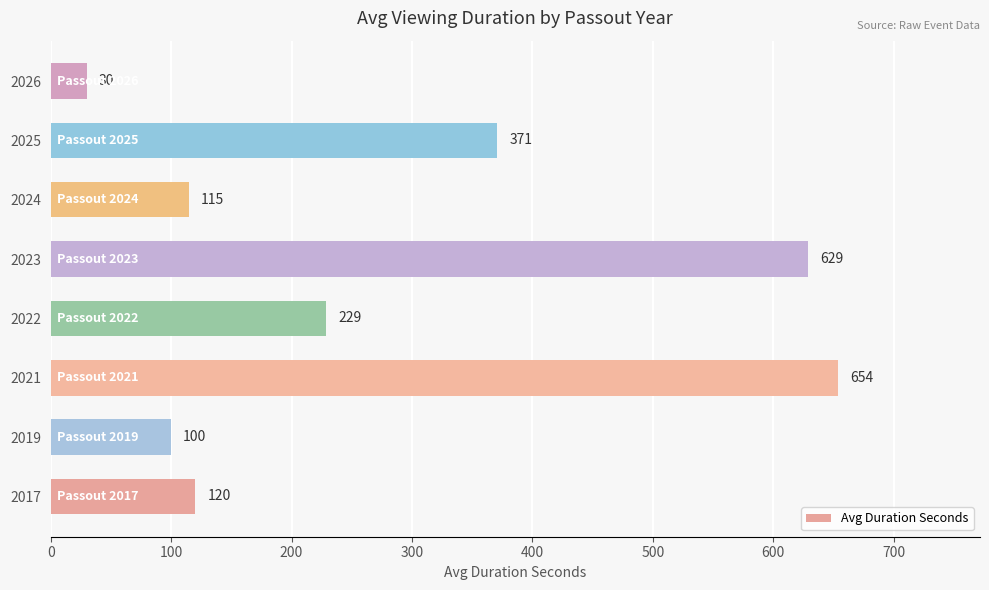

Which category has the highest value across all series?

2021